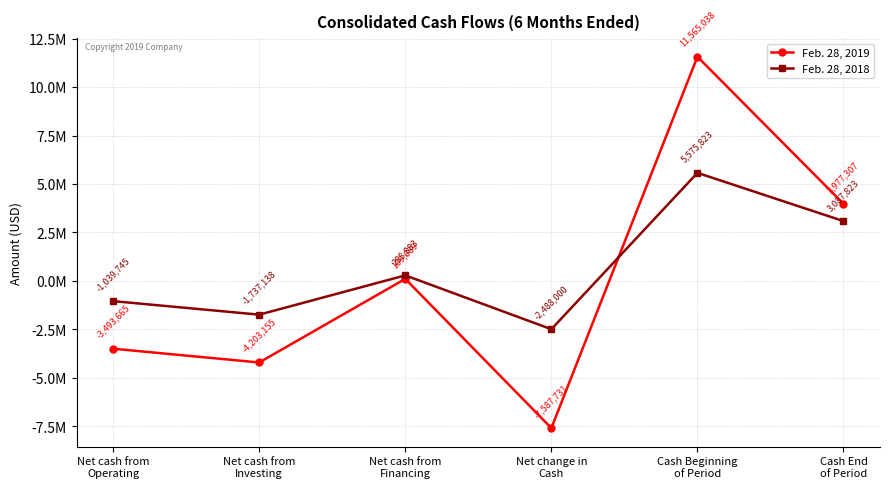

Rank the series by their average value, from lowest to highest.

Feb. 28, 2019, Feb. 28, 2018